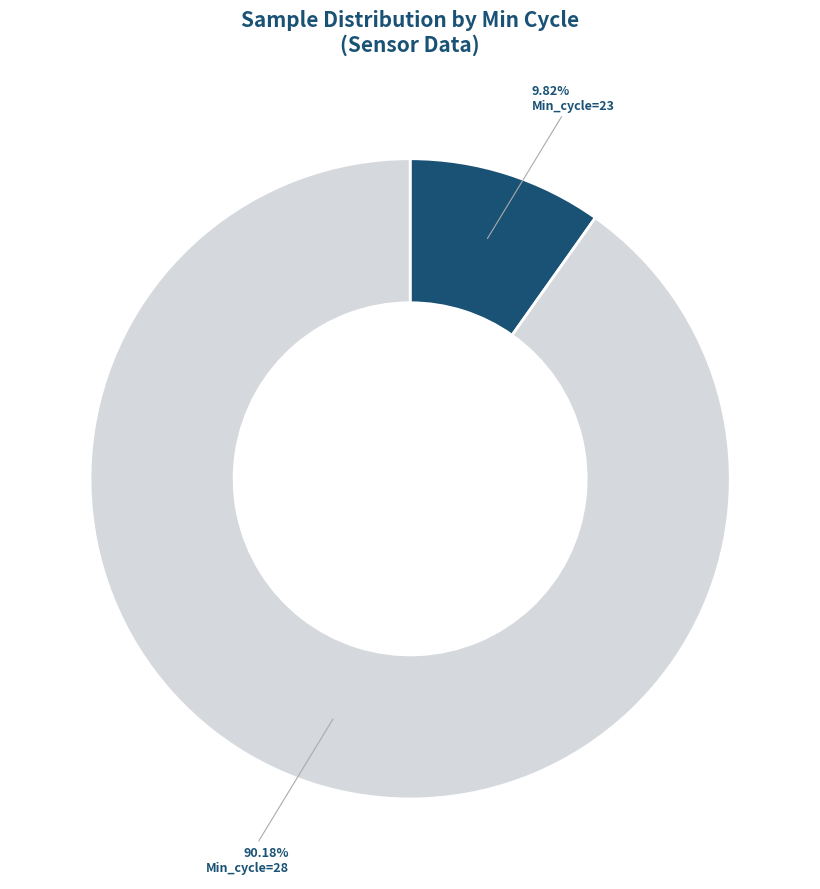

Rank the categories by value from highest to lowest.

Min_cycle=28, Min_cycle=23